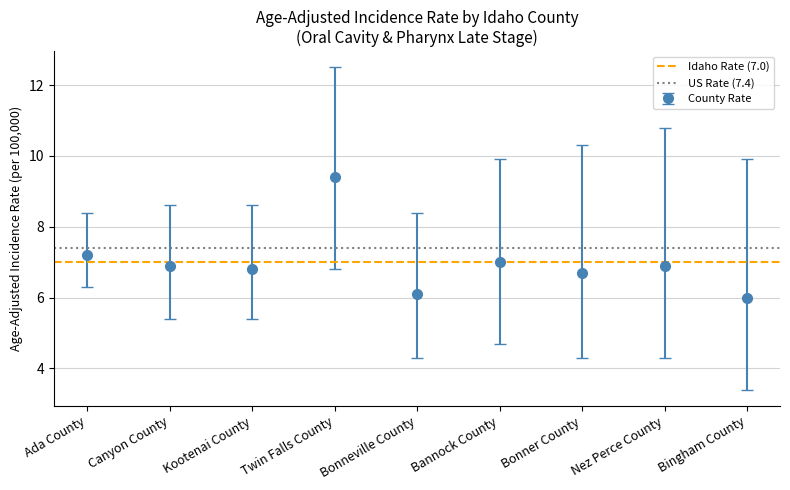

The value of County Rate at Bonneville County is 8.4. True or false?

False